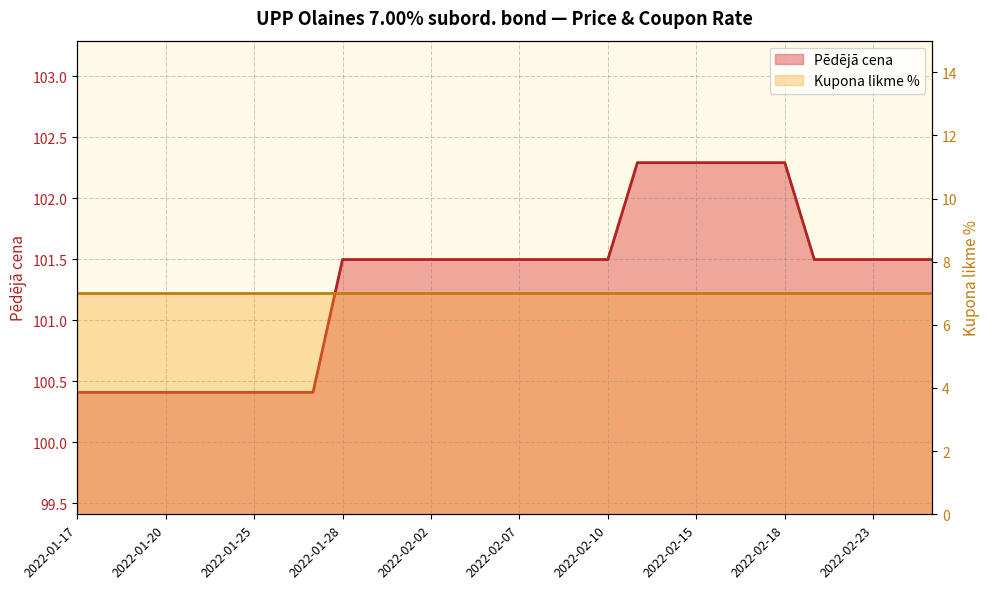

Reading left to right, list all the values displayed in this chart.

2022-01-17=100.4	2022-01-18=100.4	2022-01-19=100.4	2022-01-20=100.4	2022-01-21=100.4	2022-01-24=100.4	2022-01-25=100.4	2022-01-26=100.4	2022-01-27=100.4	2022-01-28=101.5	2022-01-31=101.5	2022-02-01=101.5	2022-02-02=101.5	2022-02-03=101.5	2022-02-04=101.5	2022-02-07=101.5	2022-02-08=101.5	2022-02-09=101.5	2022-02-10=101.5	2022-02-11=102.3	2022-02-14=102.3	2022-02-15=102.3	2022-02-16=102.3	2022-02-17=102.3	2022-02-18=102.3	2022-02-21=101.5	2022-02-22=101.5	2022-02-23=101.5	2022-02-24=101.5	2022-02-25=101.5